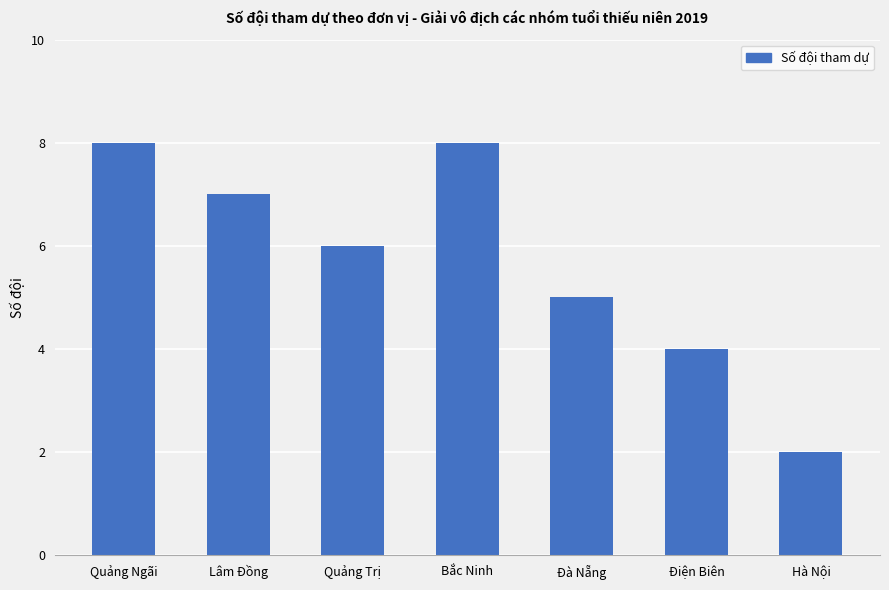

What value does the data have at Quảng Trị?

6